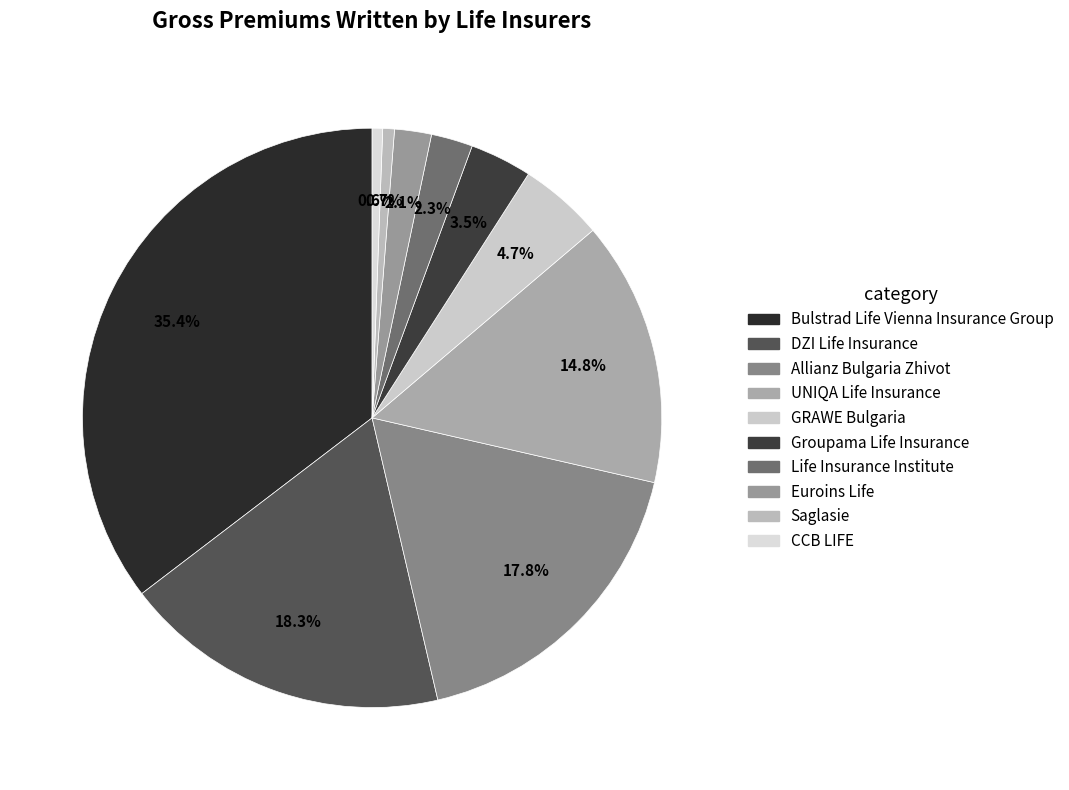

Does Allianz Bulgaria Zhivot account for over 50% of the chart?

No